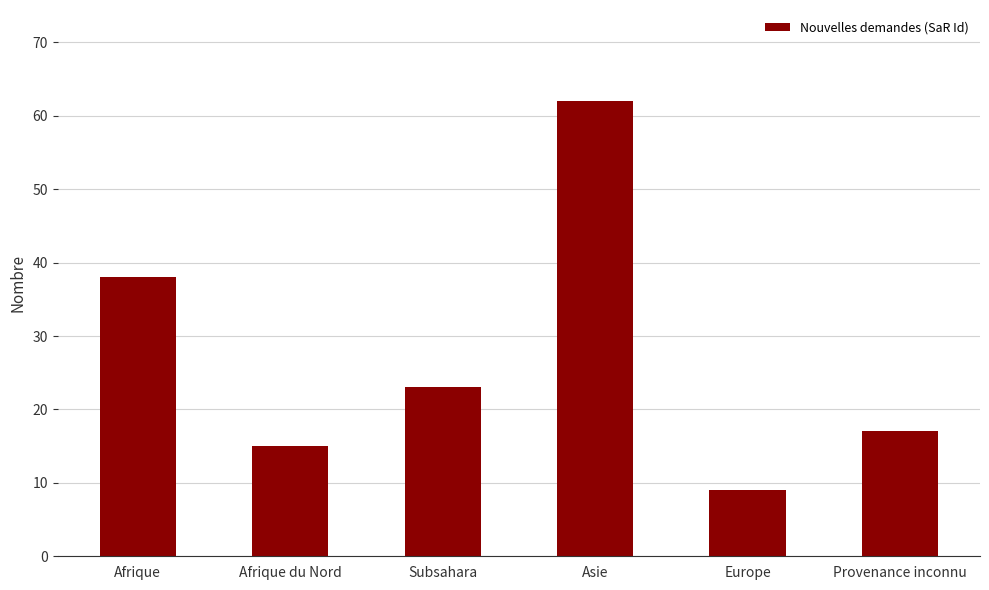

Count the number of categories in the chart.

6